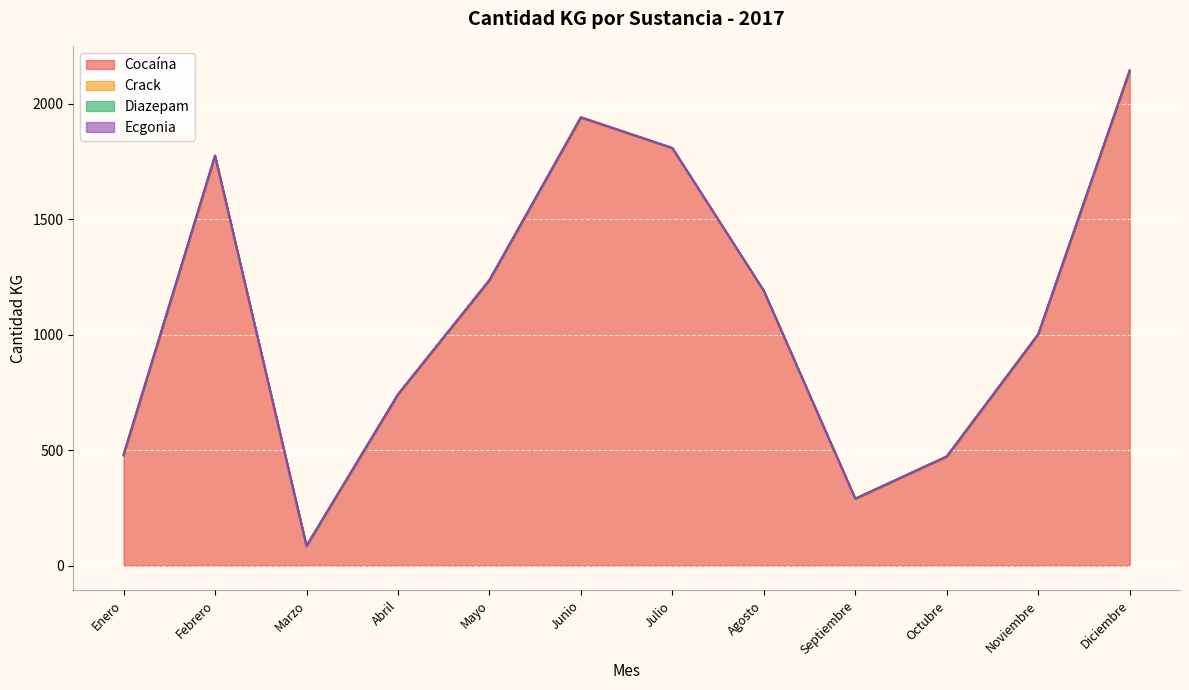

The value of Diazepam at Marzo is 0.5. True or false?

False